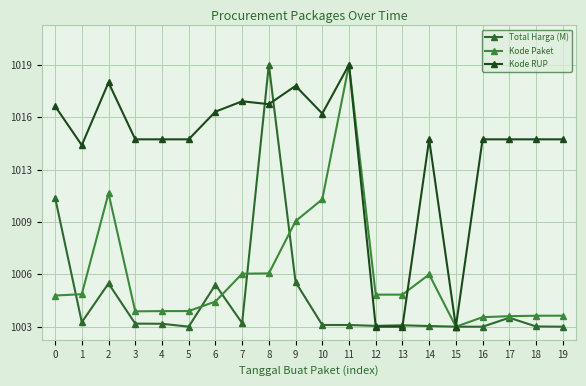

True or false: Kode Paket has more than 0 interior local peaks.

True